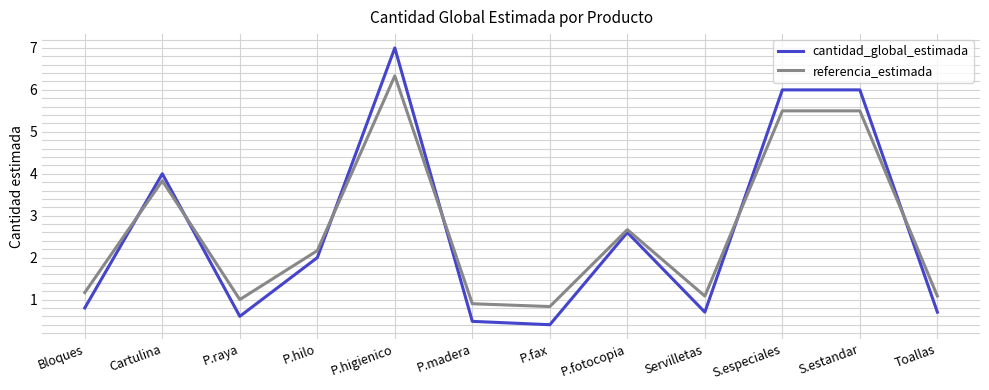

Which series has the largest total across all categories?

referencia_estimada